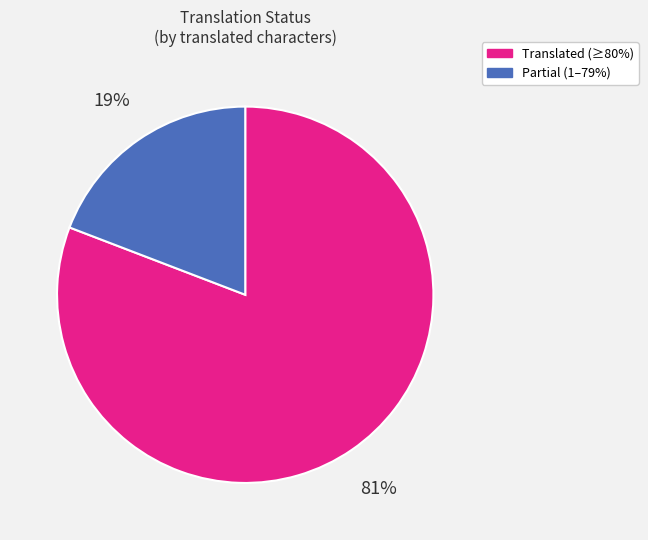

Which category has the smallest portion of the pie?

Partial (1–79%)